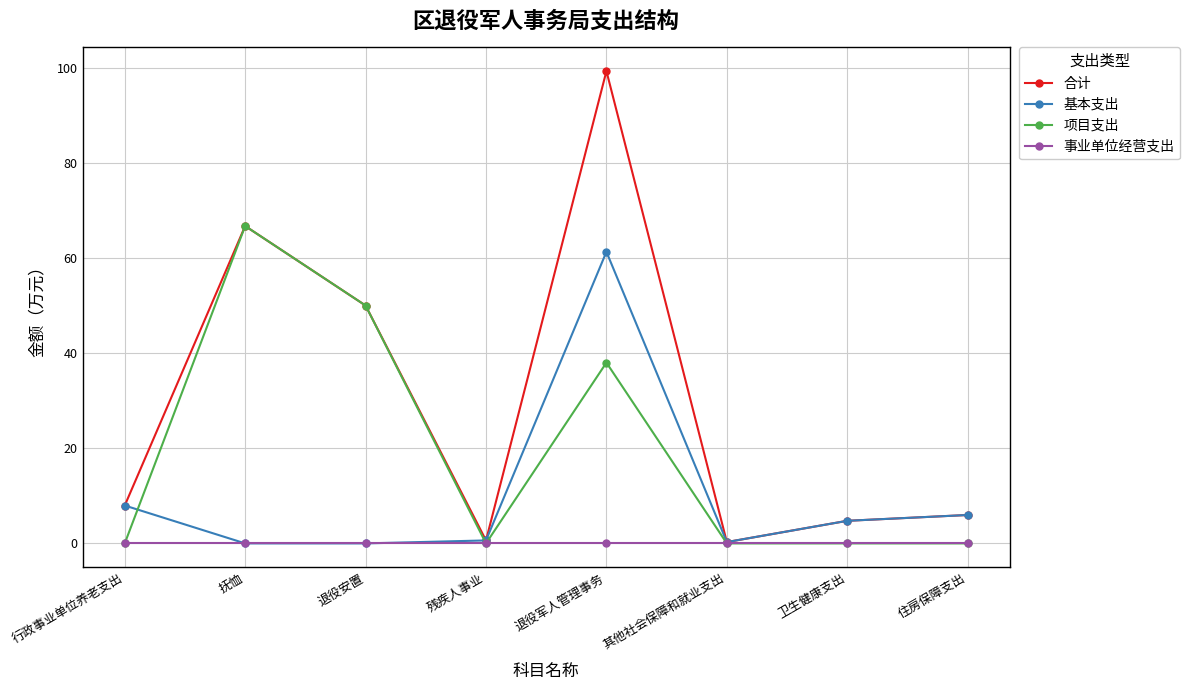

How many data points in 合计 are less than 7?

4